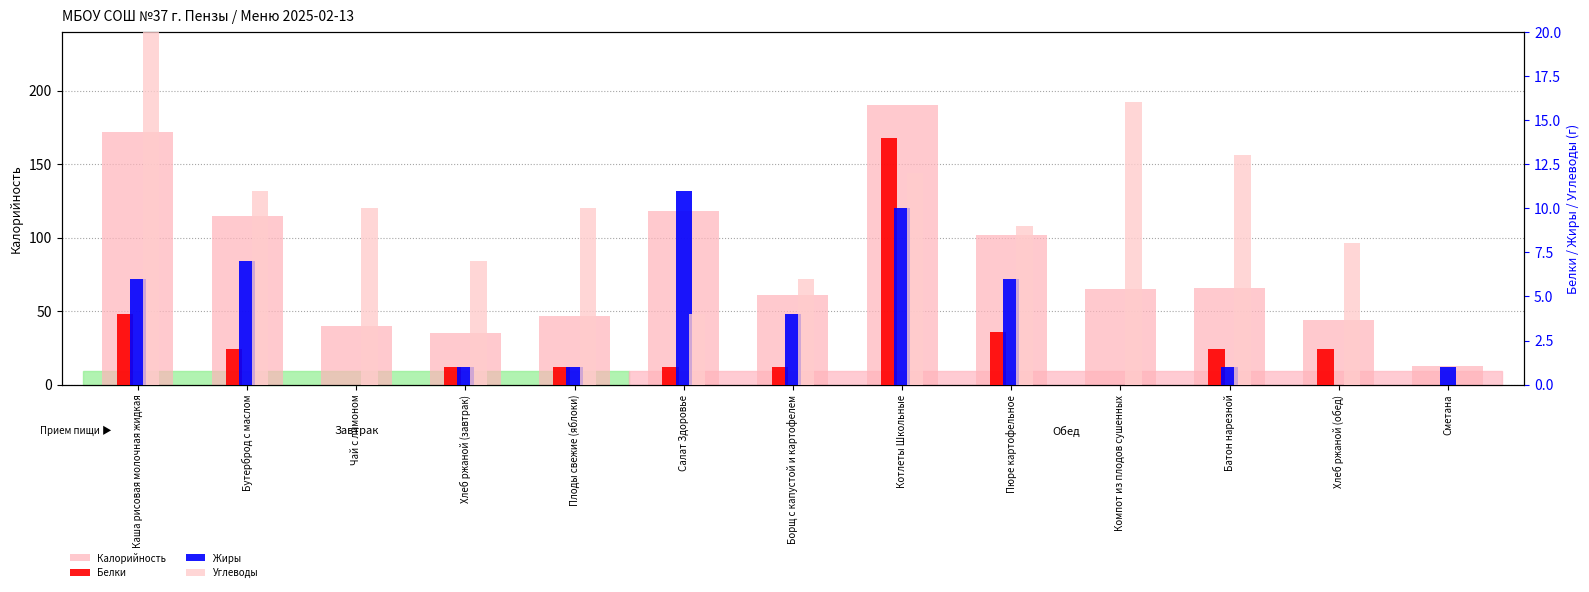

Where does the Белки series first go above 1?

Каша рисовая молочная жидкая